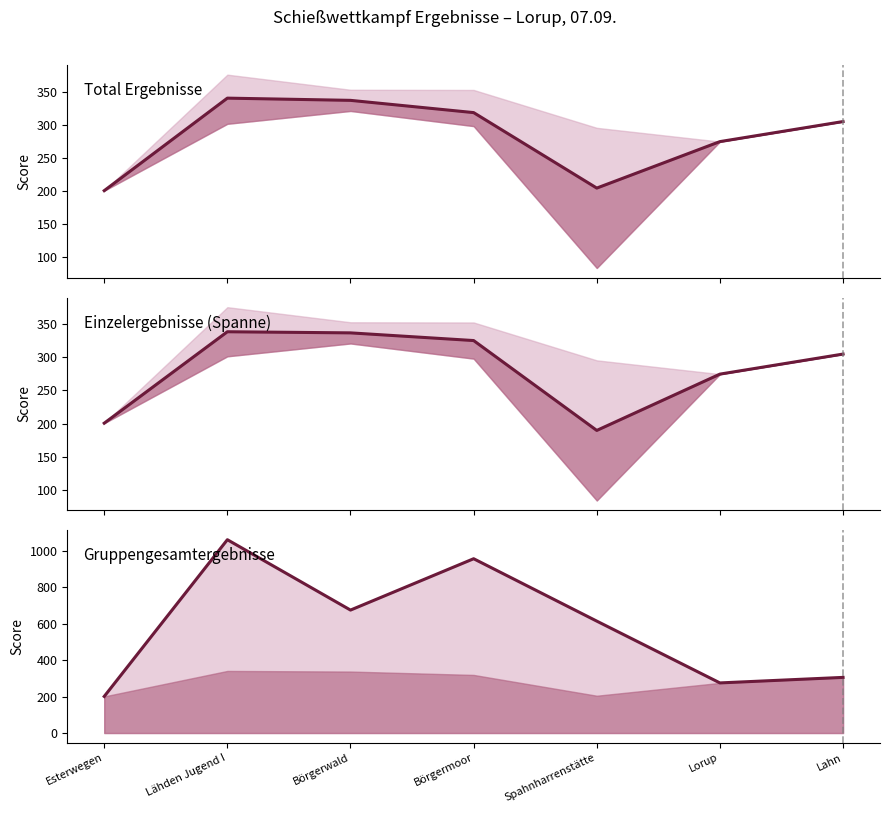

The Mid score series shows 325.4 at Börgermoor. True or false?

True